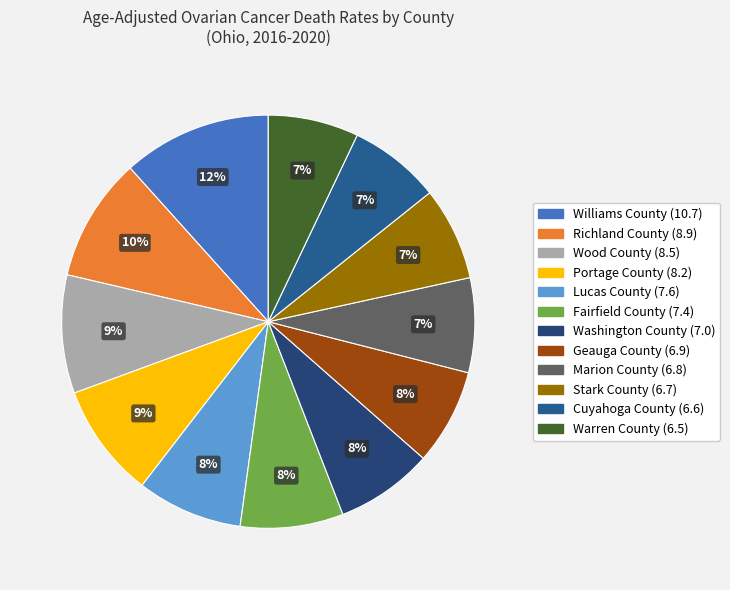

Does Washington County (7.0) account for over 50% of the chart?

No